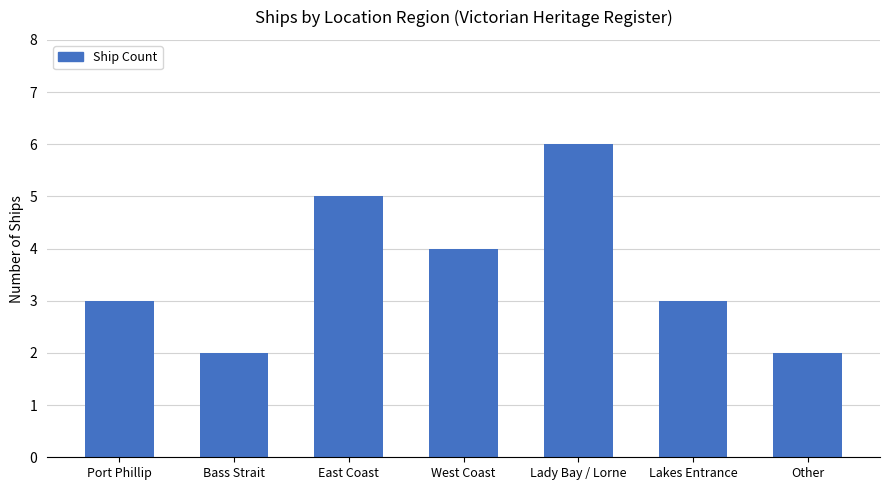

What is the sum of all values?

25